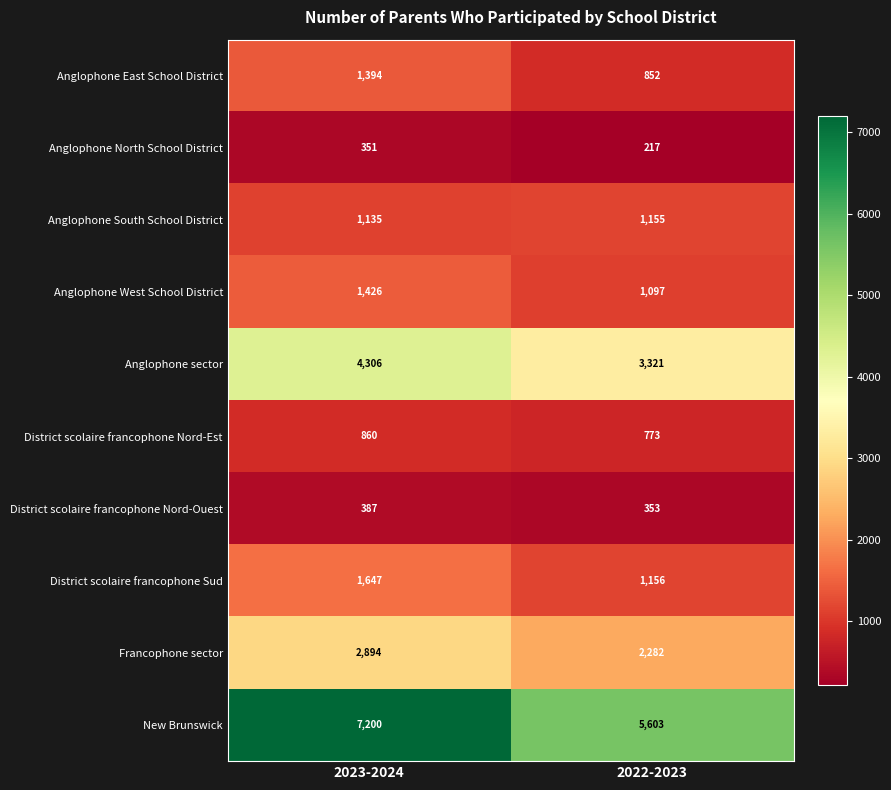

What is the minimum value shown in the chart?

217